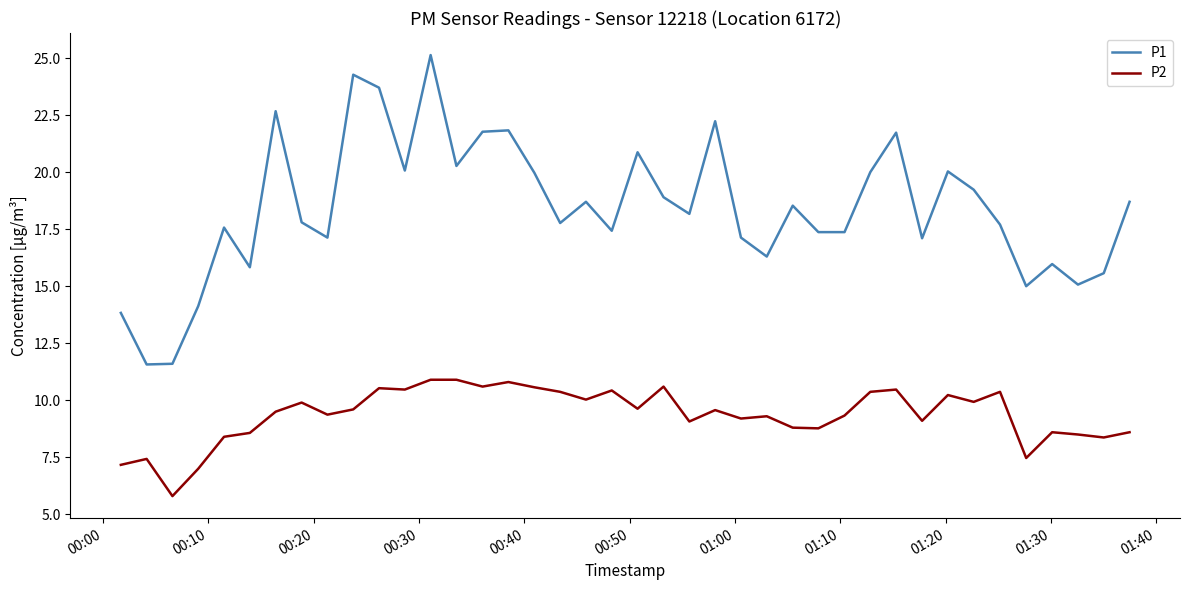

Which series has the largest range (max minus min)?

P1